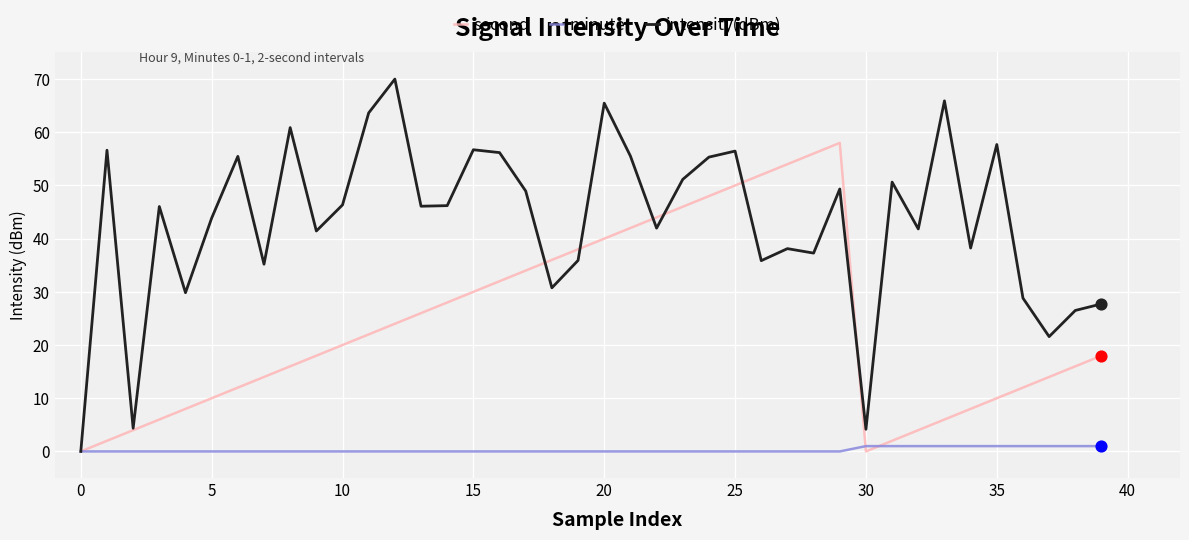

Which series has the largest total across all categories?

intensity(dBm)